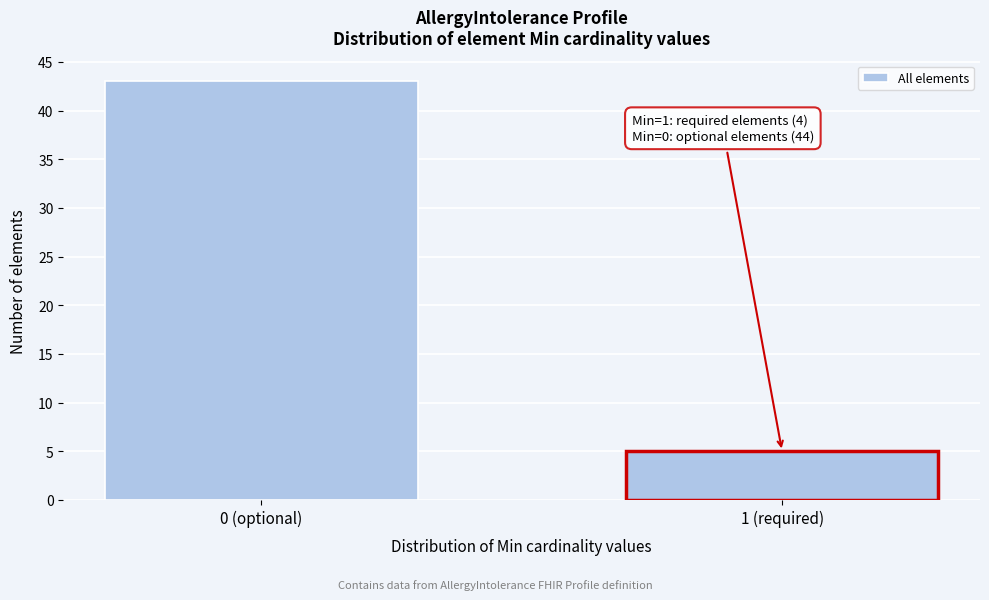

Reading left to right, list all the values displayed in this chart.

43	5